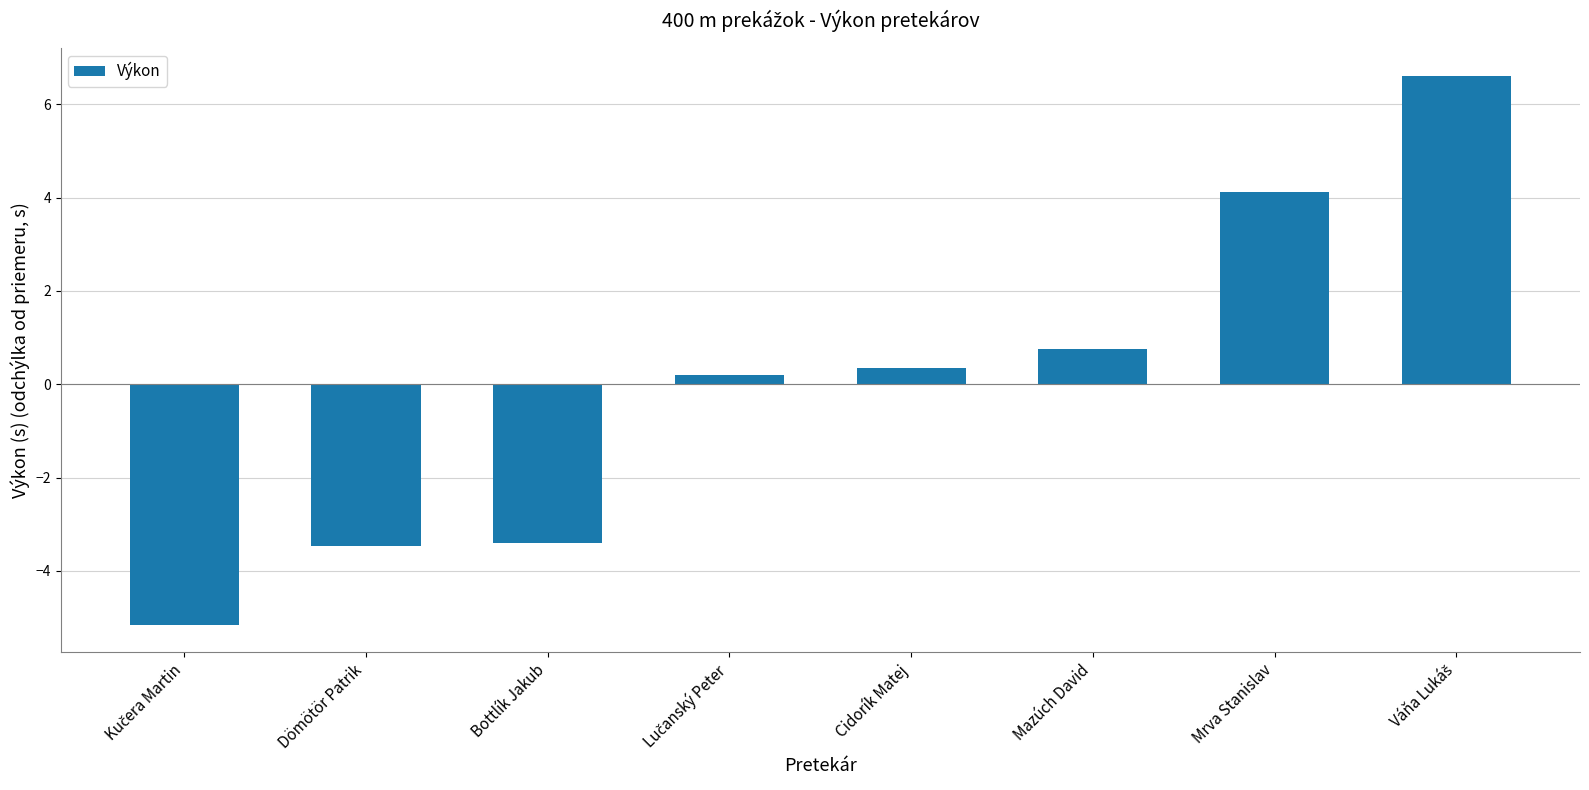

What is the maximum value shown in the chart?

6.6